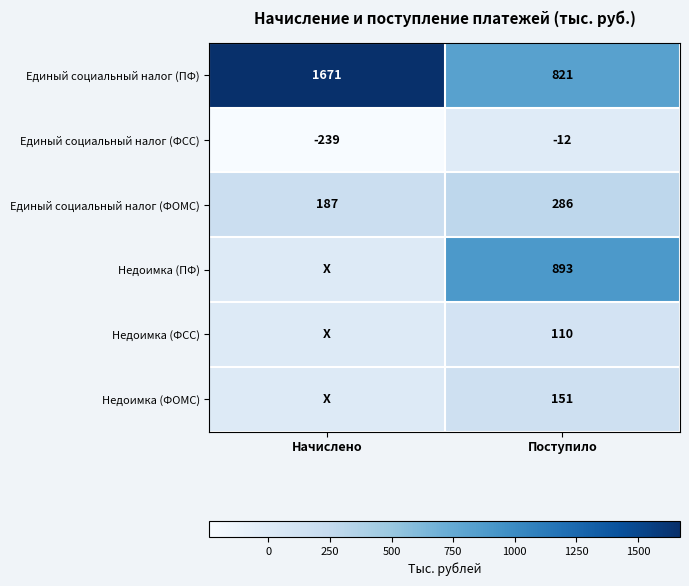

What is the spread (max minus min) of values at Начислено?

1910